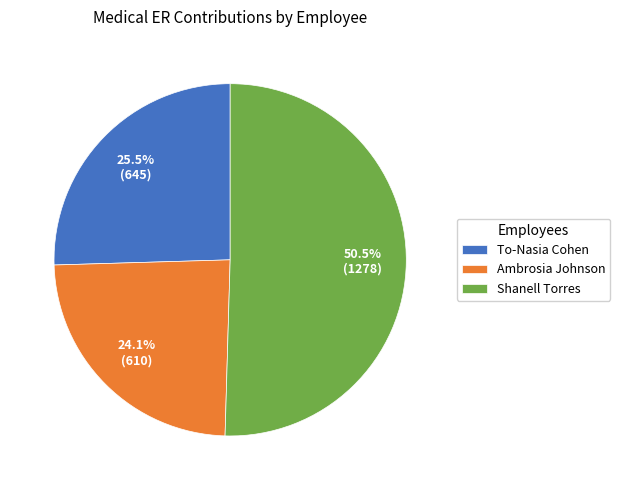

How many slices are in this pie chart?

3